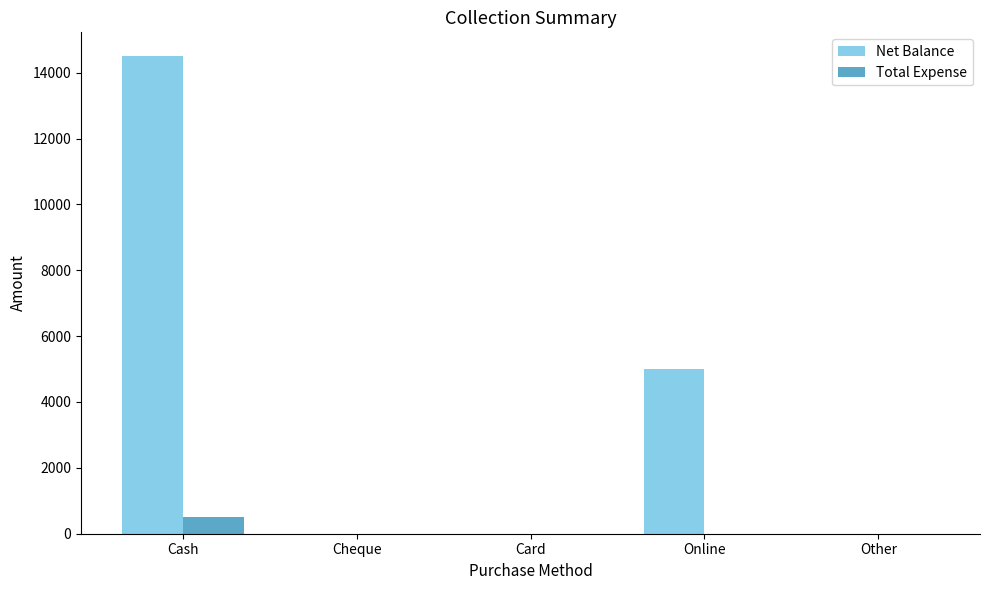

The value of Total Expense at Cheque is 0. True or false?

True